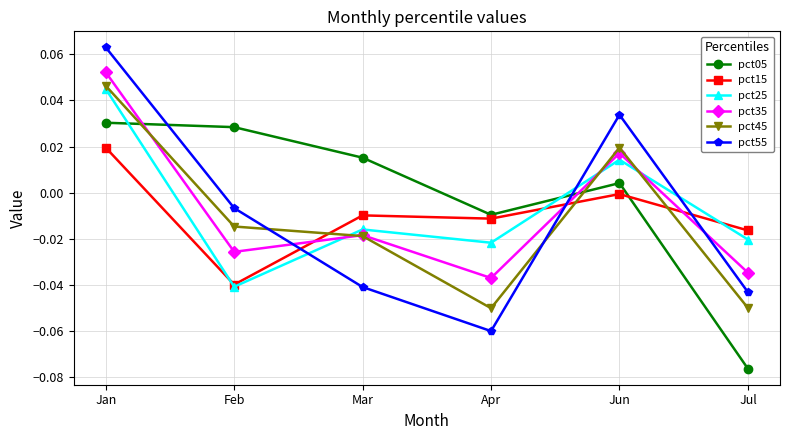

How many pct35 values are between 0 and 1?

2